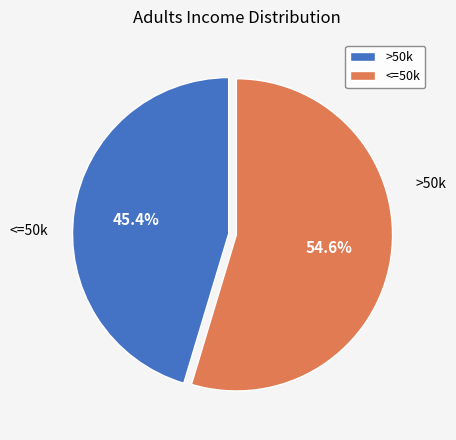

Is there a majority slice in this chart?

Yes